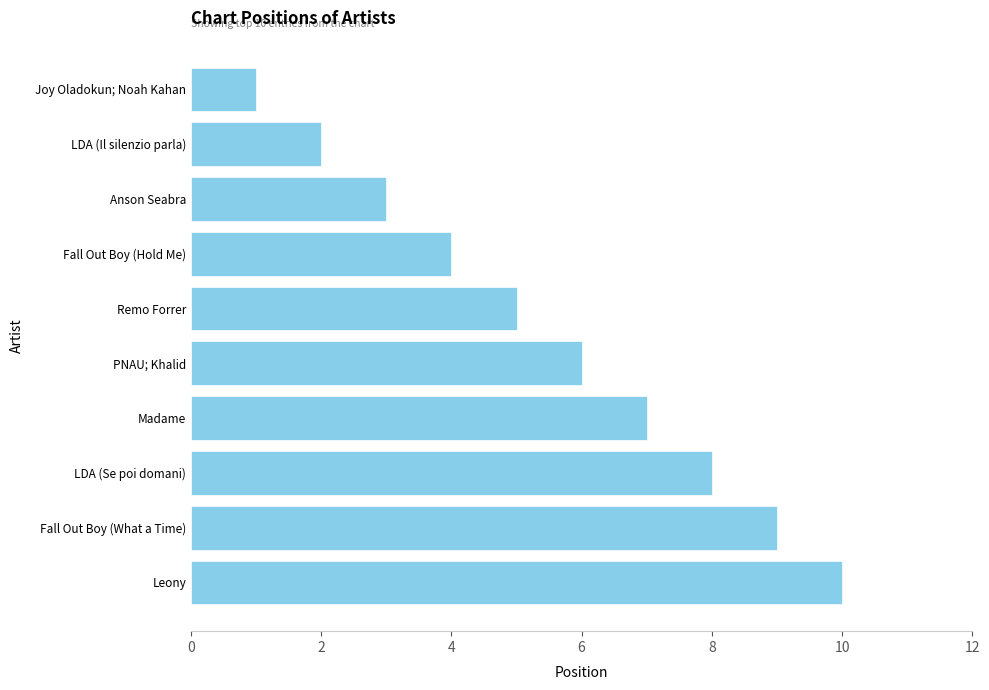

The value at Madame is 4. True or false?

False